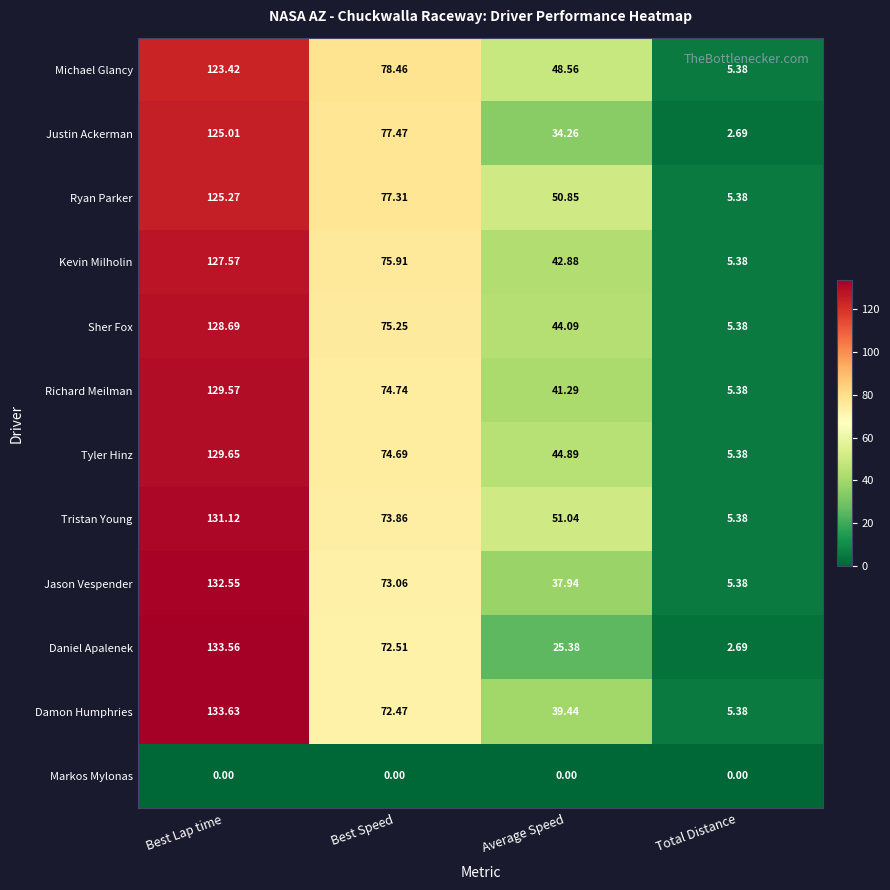

Which series has the largest total across all categories?

Tristan Young